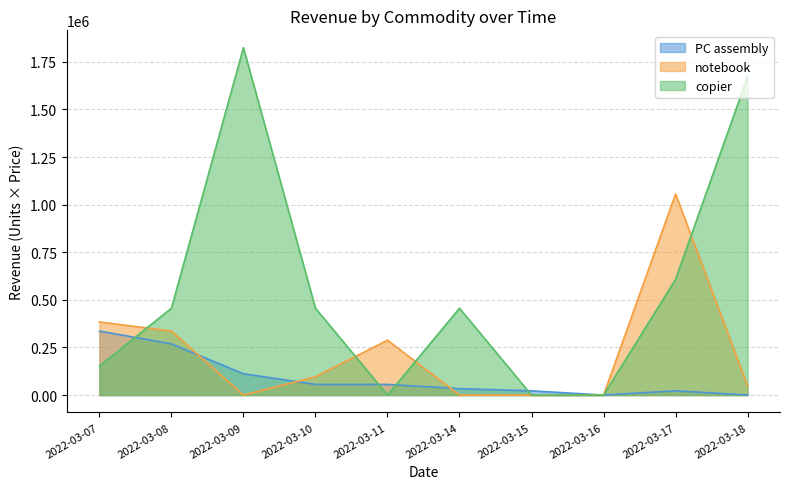

Which series has the largest total across all categories?

copier